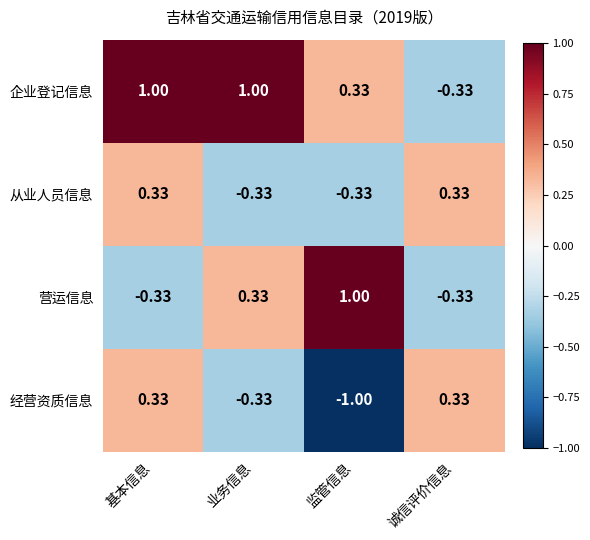

At which label does 经营资质信息 reach its minimum?

监管信息